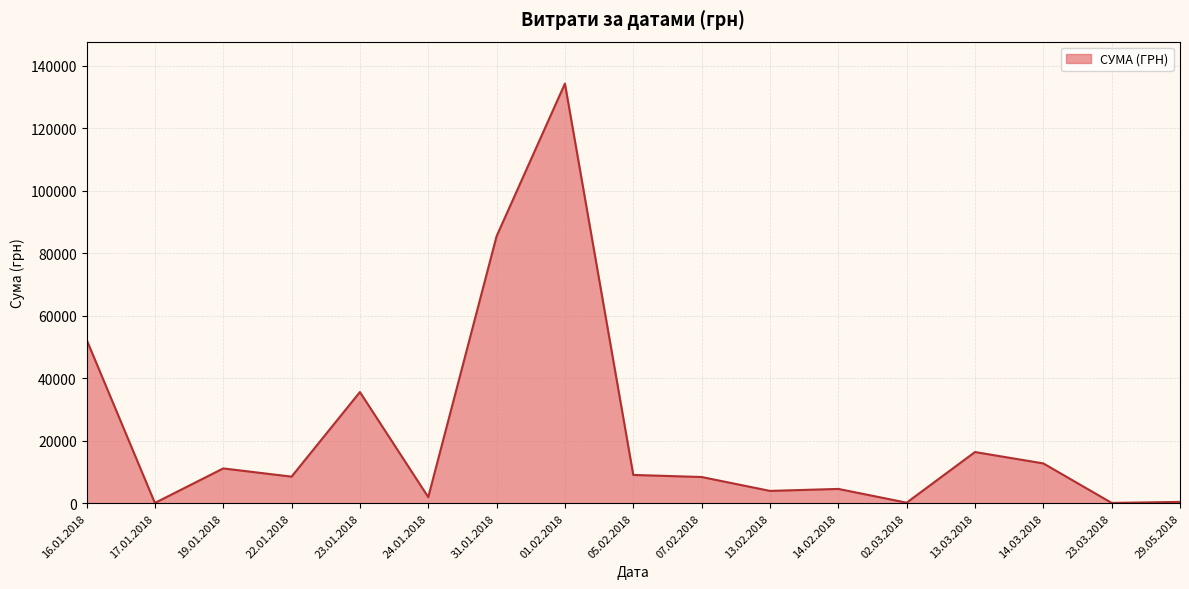

What is the difference between the values at 14.03.2018 and 01.02.2018?

121588.1